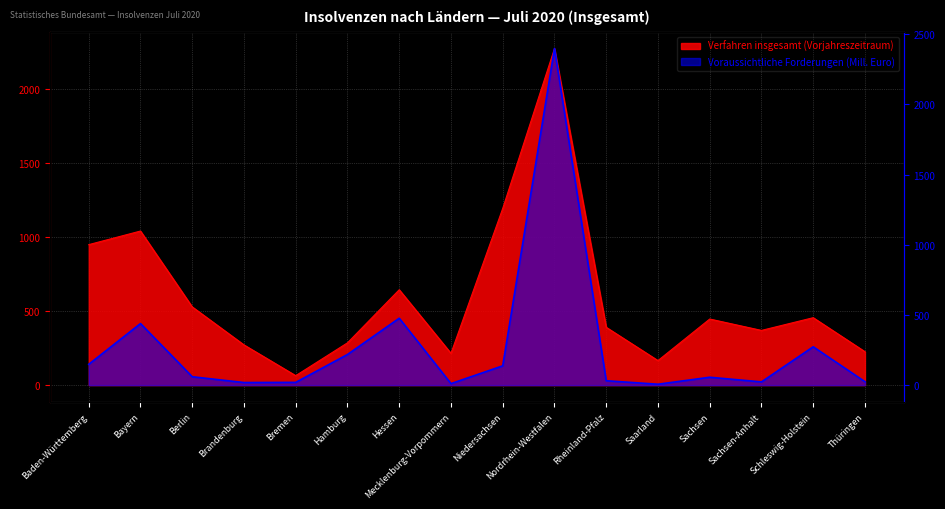

Which series ends up on top after the final intersection of Voraussichtliche Forderungen (Mill. Euro) and Verfahren insgesamt (Vorjahreszeitraum)?

Verfahren insgesamt (Vorjahreszeitraum)